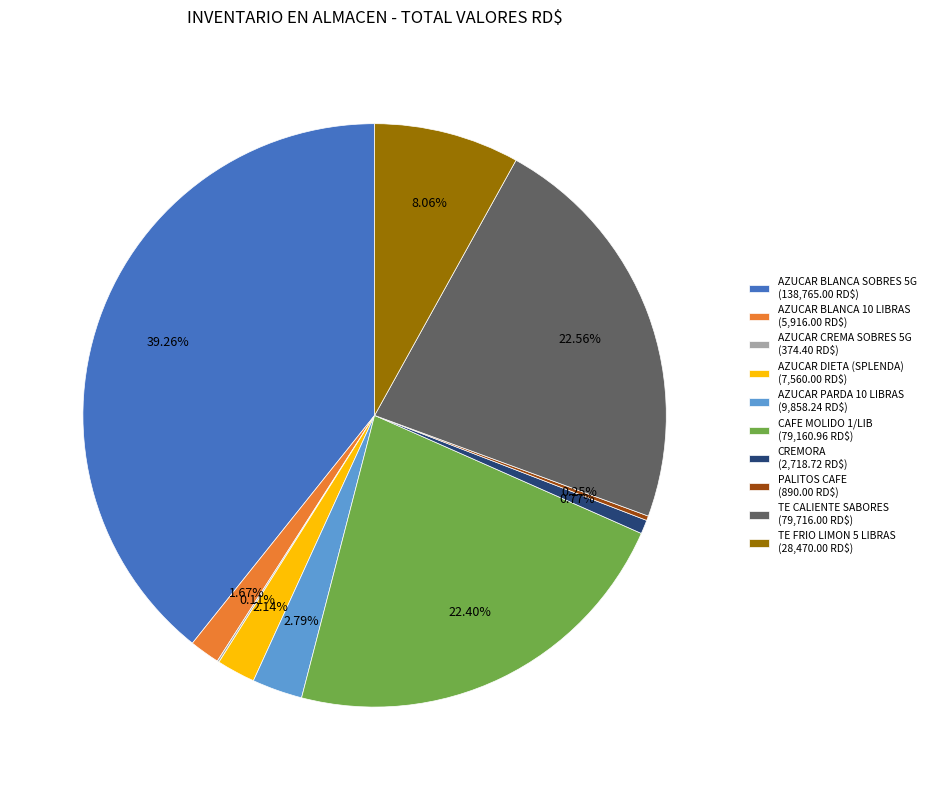

To the nearest percent, what is the difference between the largest and smallest slice percentages?

39%